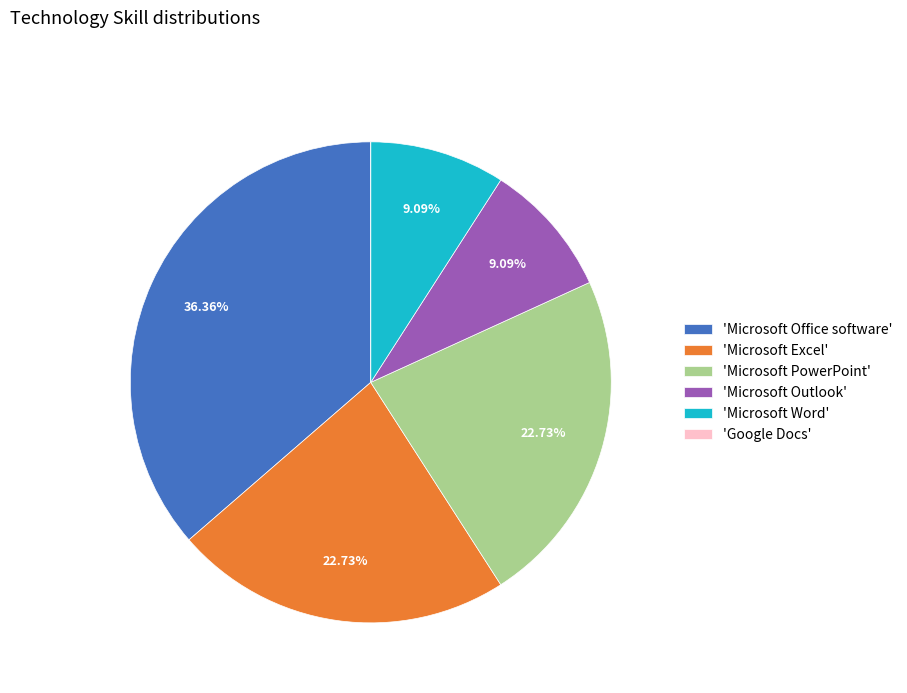

What is the ratio of the value at 'Microsoft Excel' to the value at 'Microsoft PowerPoint'?

1.0